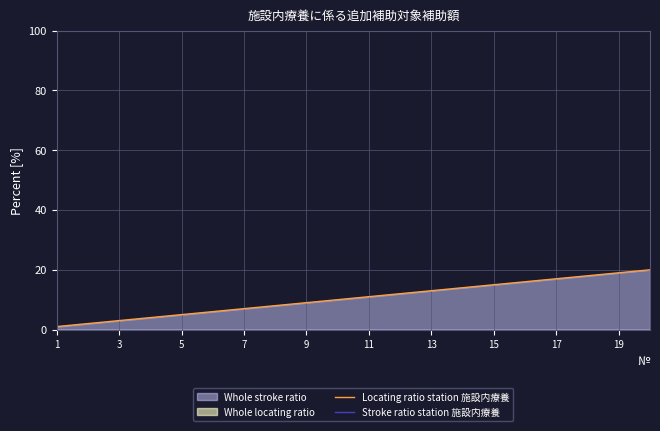

At how many categories does at least one series exceed 13?

7